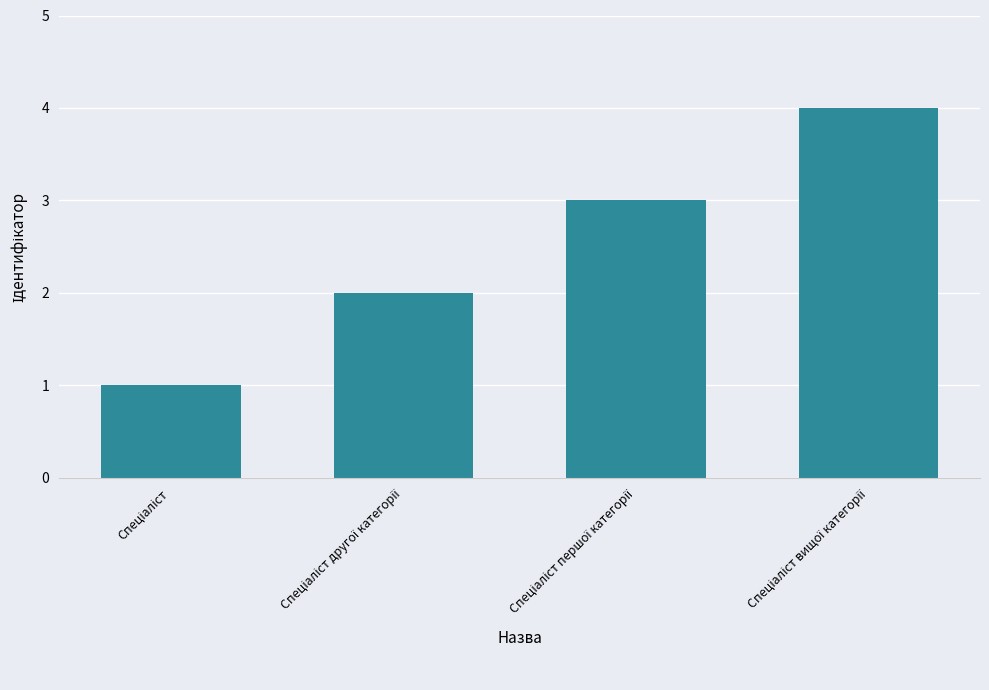

What is the difference between the maximum and minimum values?

3